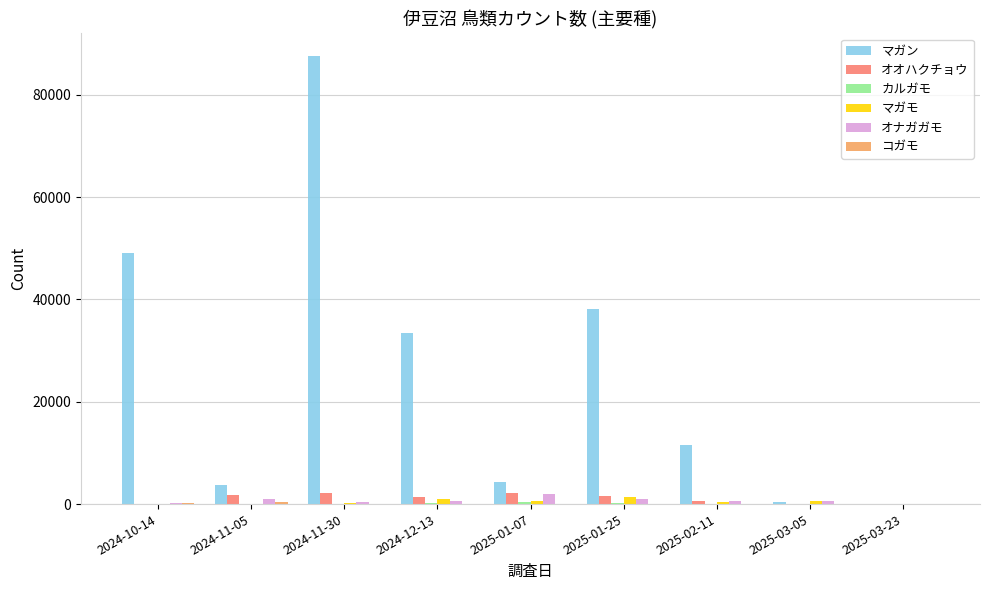

Which series has the largest total across all categories?

マガン